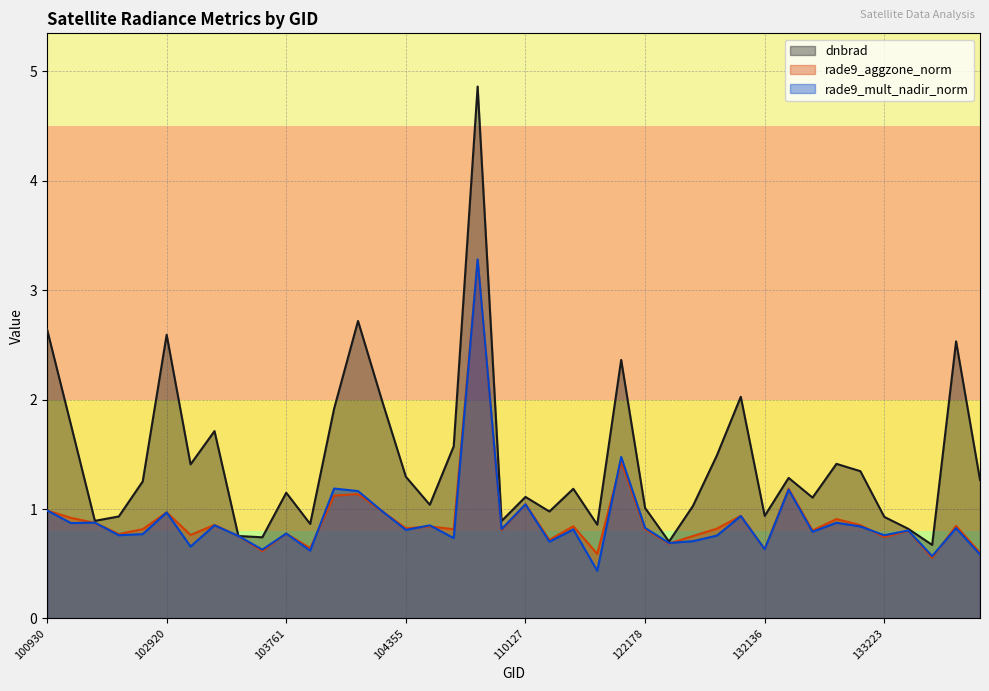

At which category does the chart reach its minimum across all series?

115500